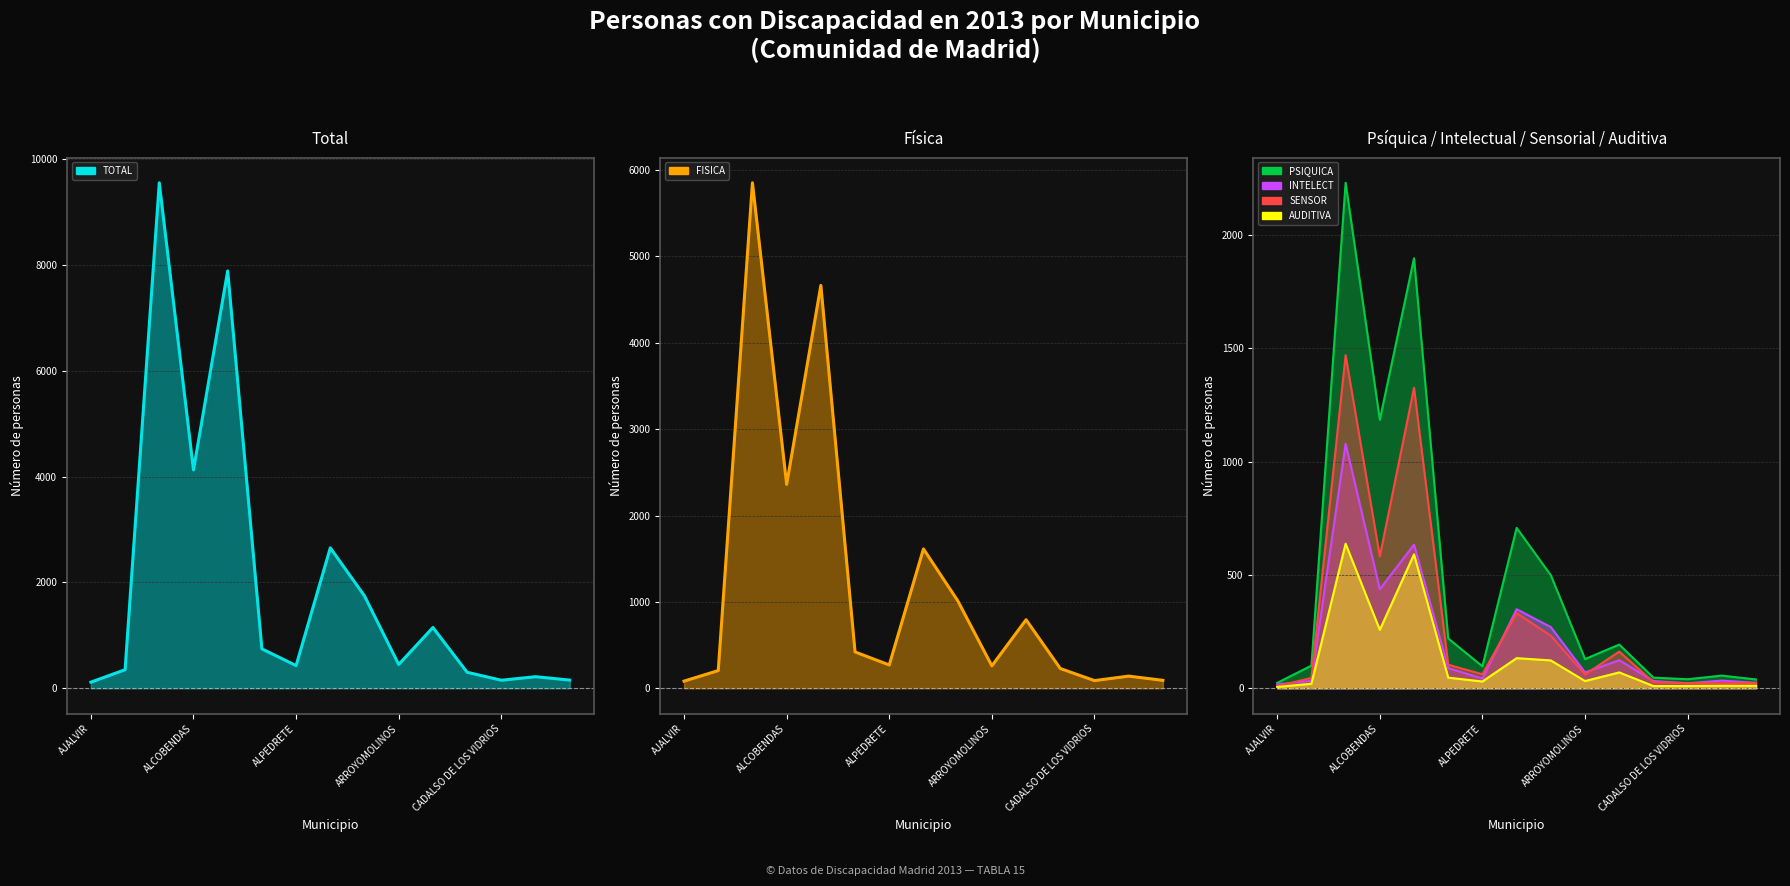

Which series contains the highest Y value?

TOTAL